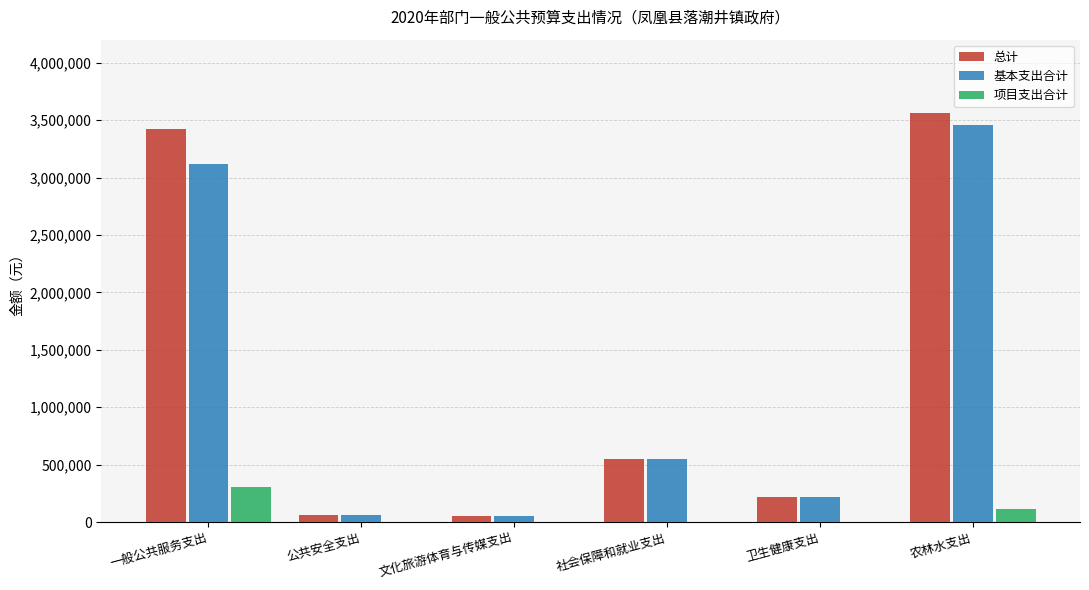

Is the value of 基本支出合计 at 公共安全支出 greater than the value of 项目支出合计 at 社会保障和就业支出?

Yes